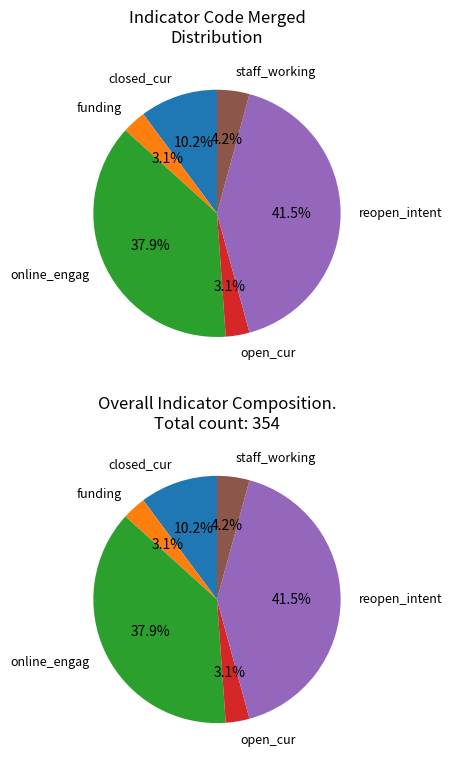

What portion of the pie excludes funding?

96.9%